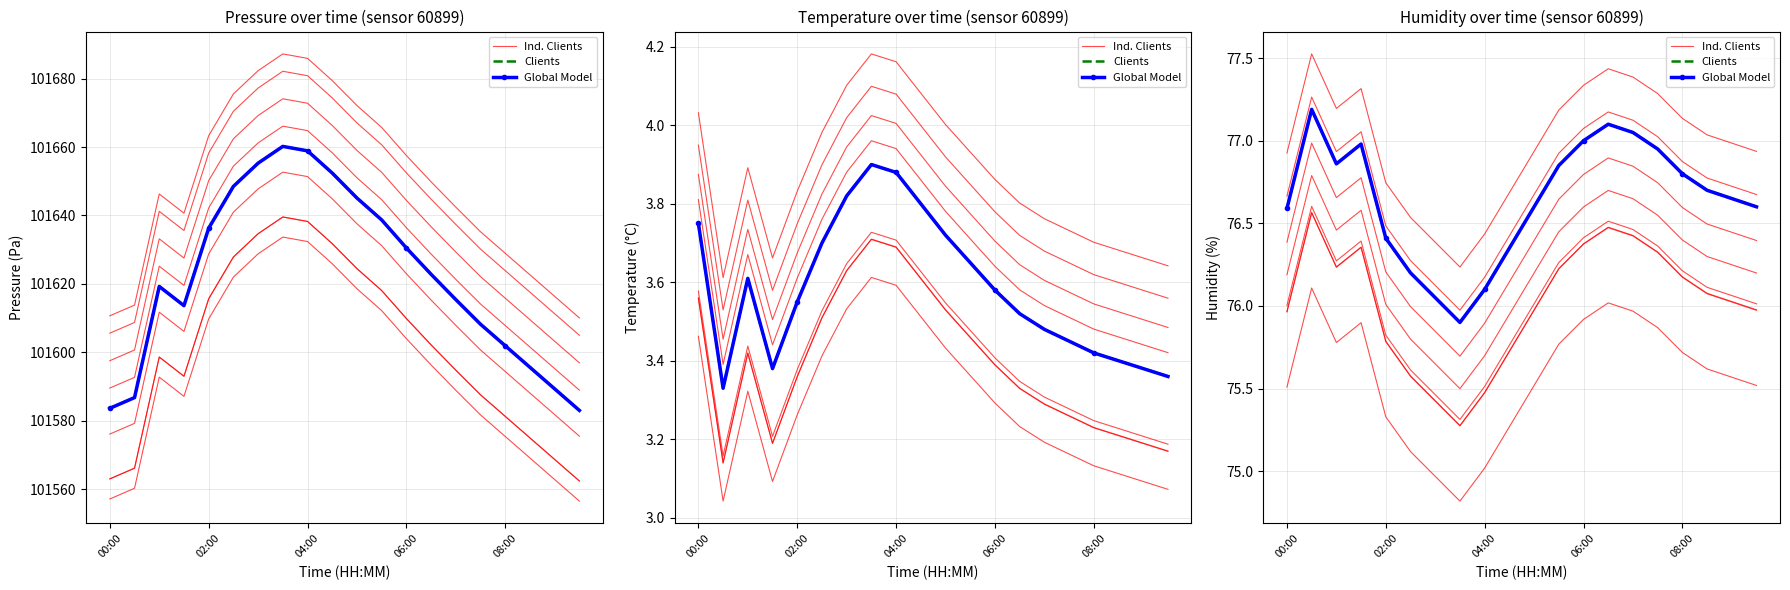

Which series has the largest total across all categories?

Clients